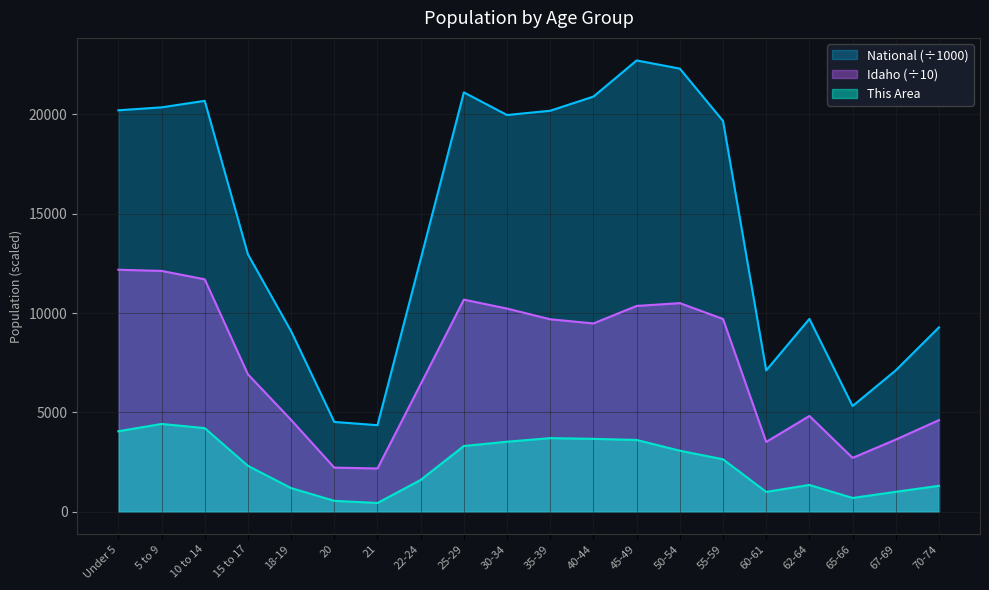

The value of Idaho at 55-59 is 9699.7. True or false?

True